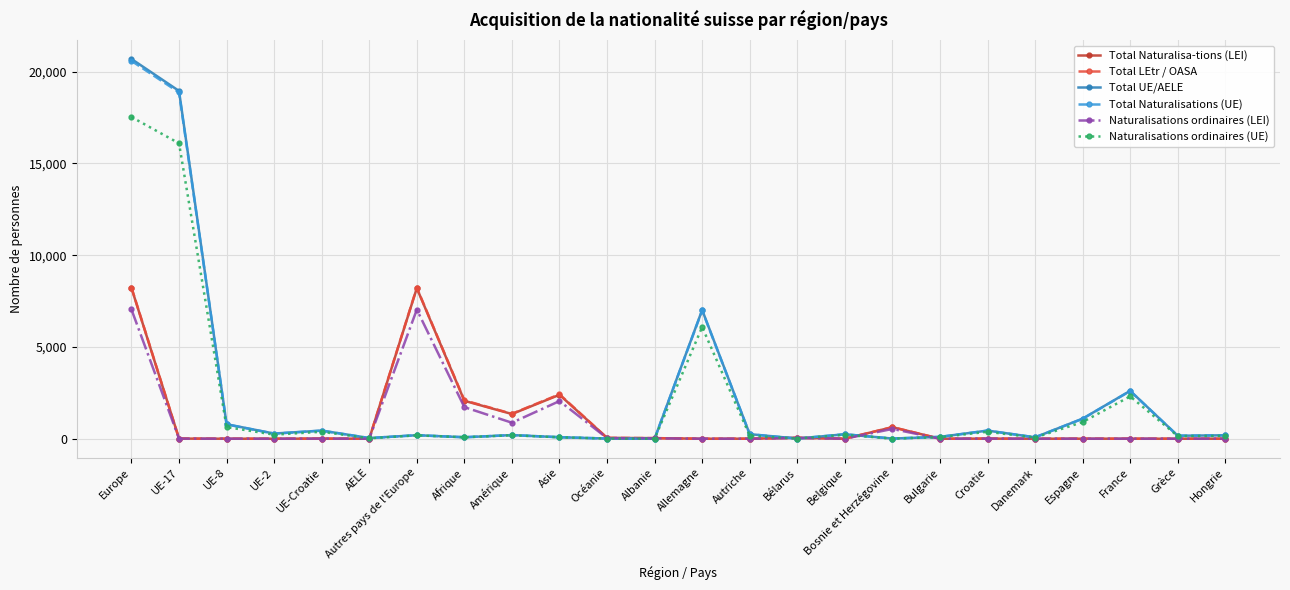

At which category is the sum across all series the highest?

Europe